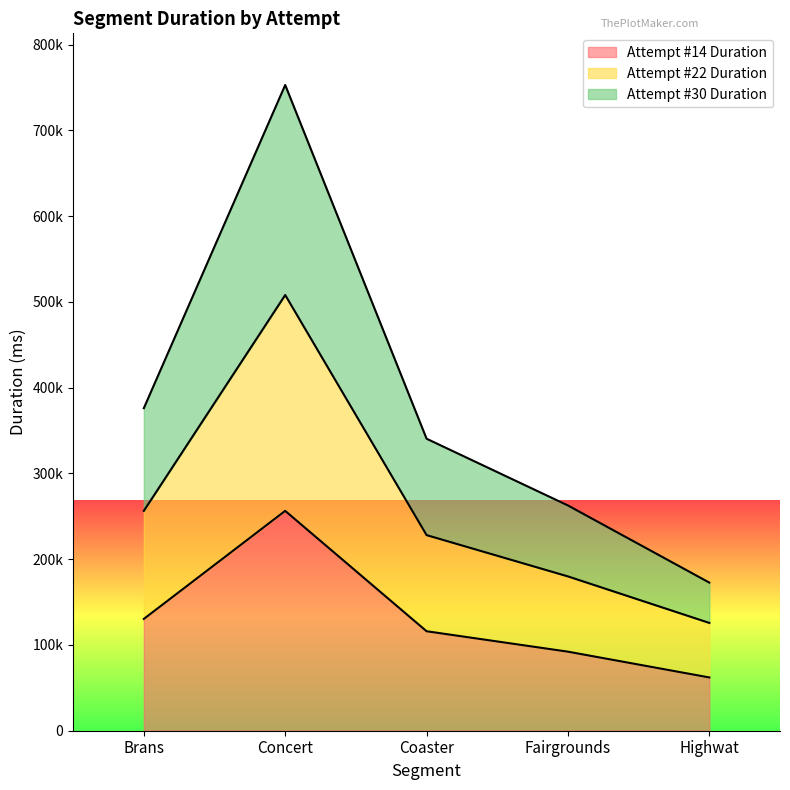

What is the sum of the Attempt #14 Duration values at Highwat and Fairgrounds?

154300